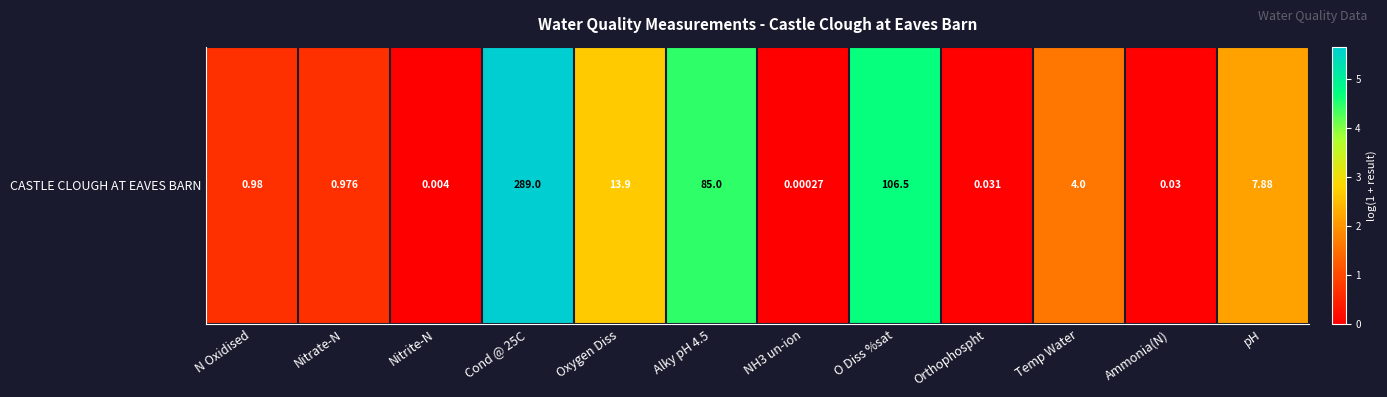

True or false: the data shows 0.0 at Ammonia(N).

False